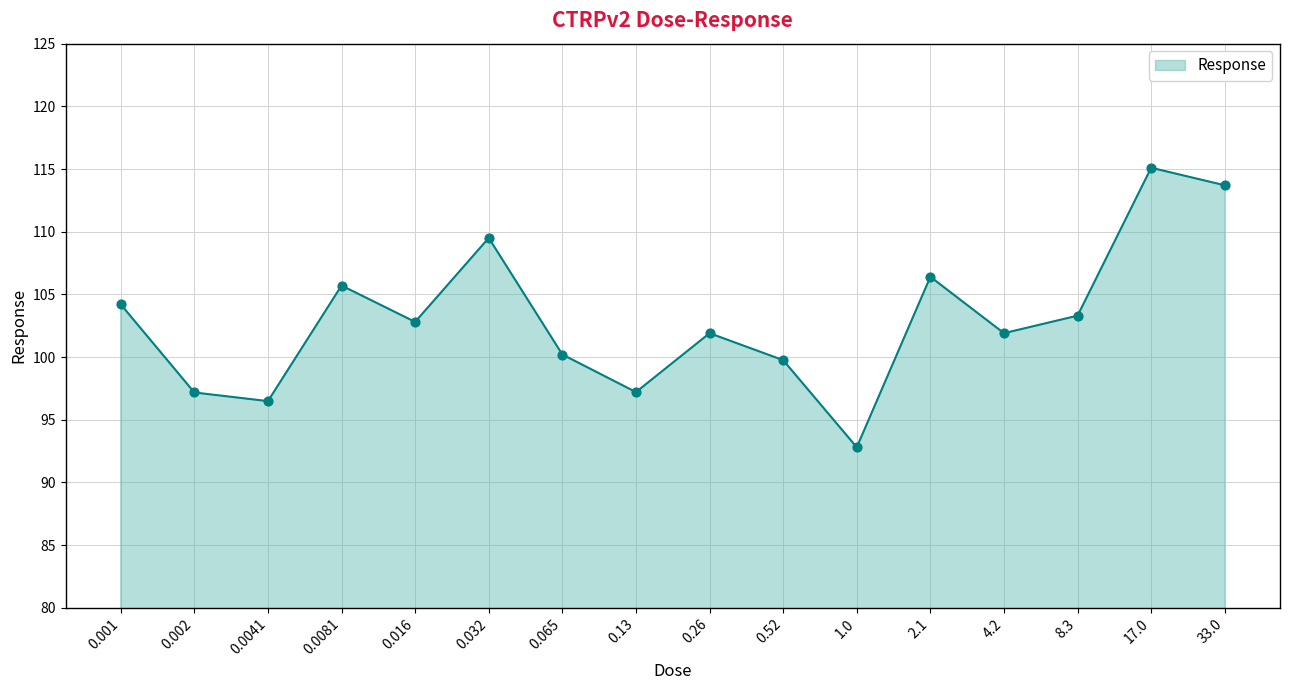

What is the ratio of the value at 1.0 to the value at 0.016?

0.9